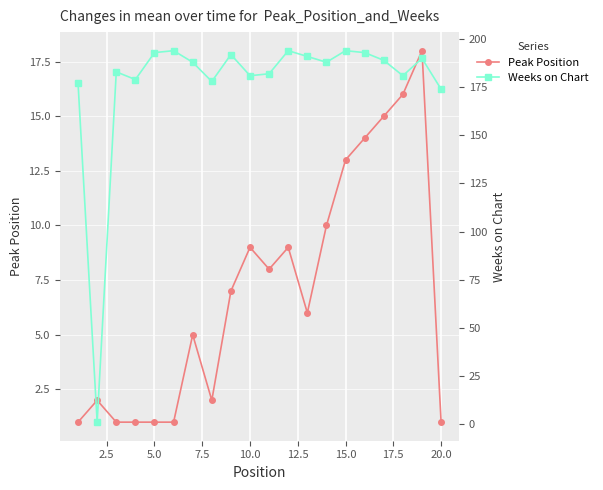

What is the highest value of the Peak Position series?

18